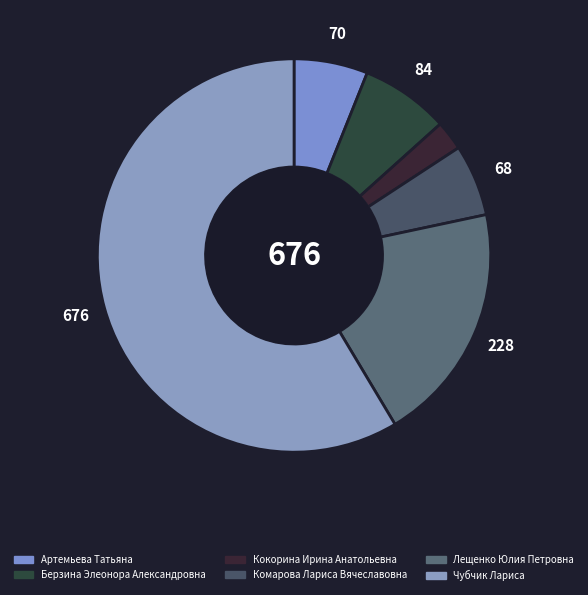

Which slice is the largest?

Чубчик Лариса